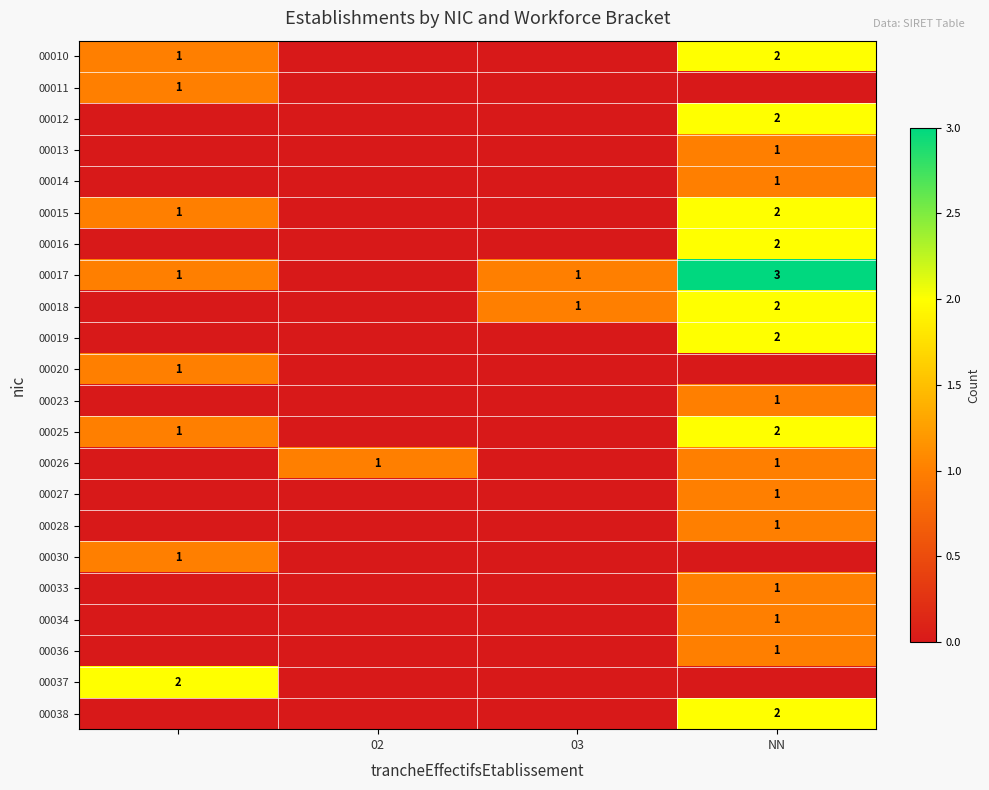

The 00033 series shows 2 at NN. True or false?

False